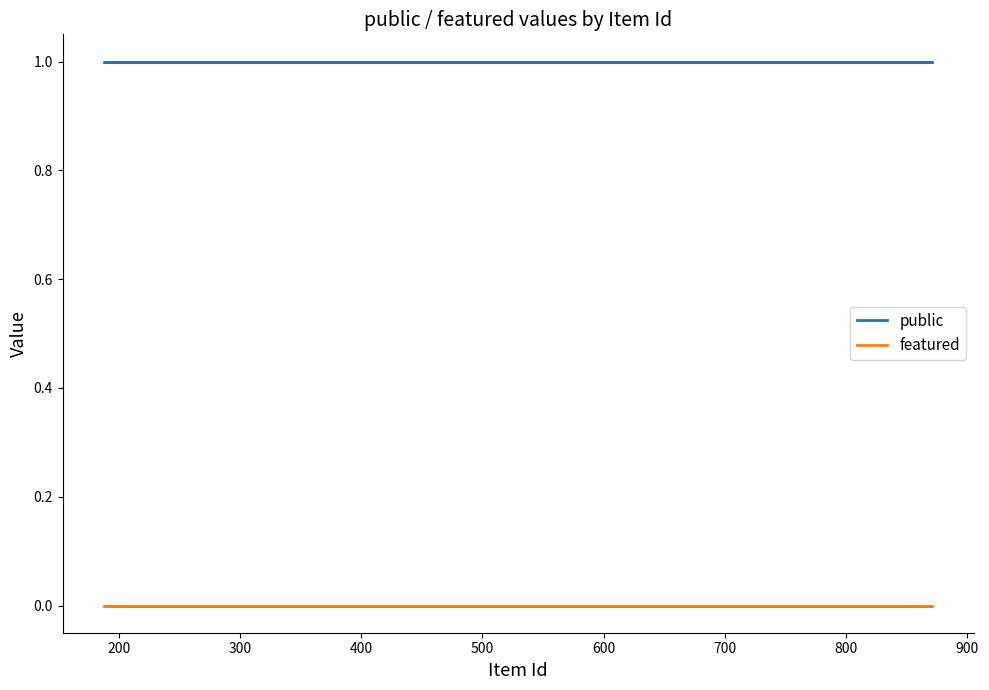

The featured series shows 0 at 500. True or false?

True